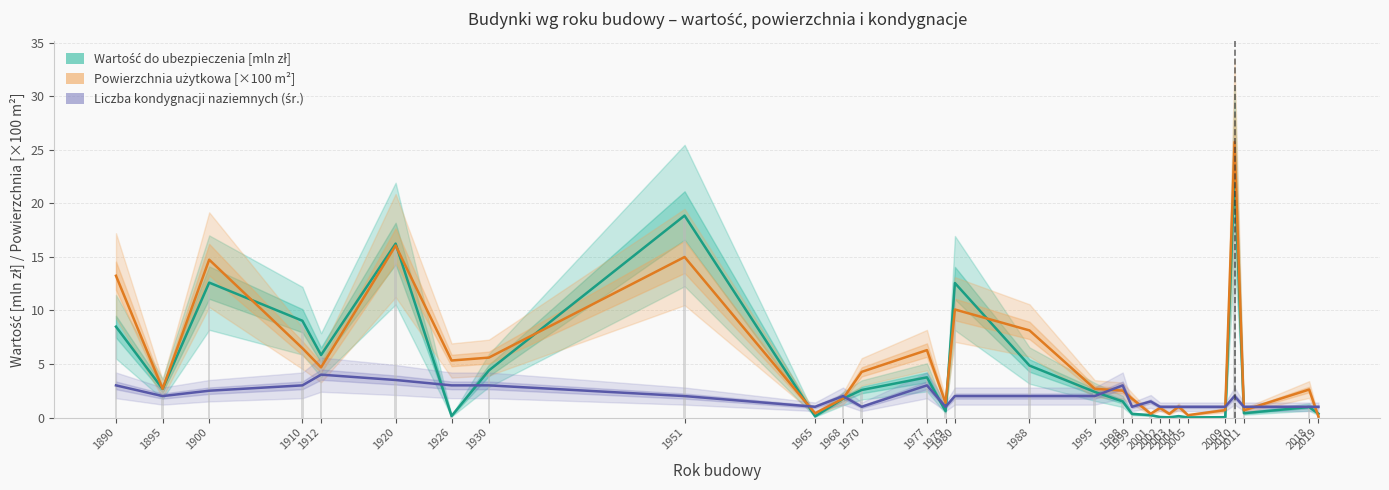

List the series in order of their overall mean, lowest first.

Liczba kondygnacji naziemnych (śr.), Wartość do ubezpieczenia [mln zł], Powierzchnia użytkowa [×100 m²]